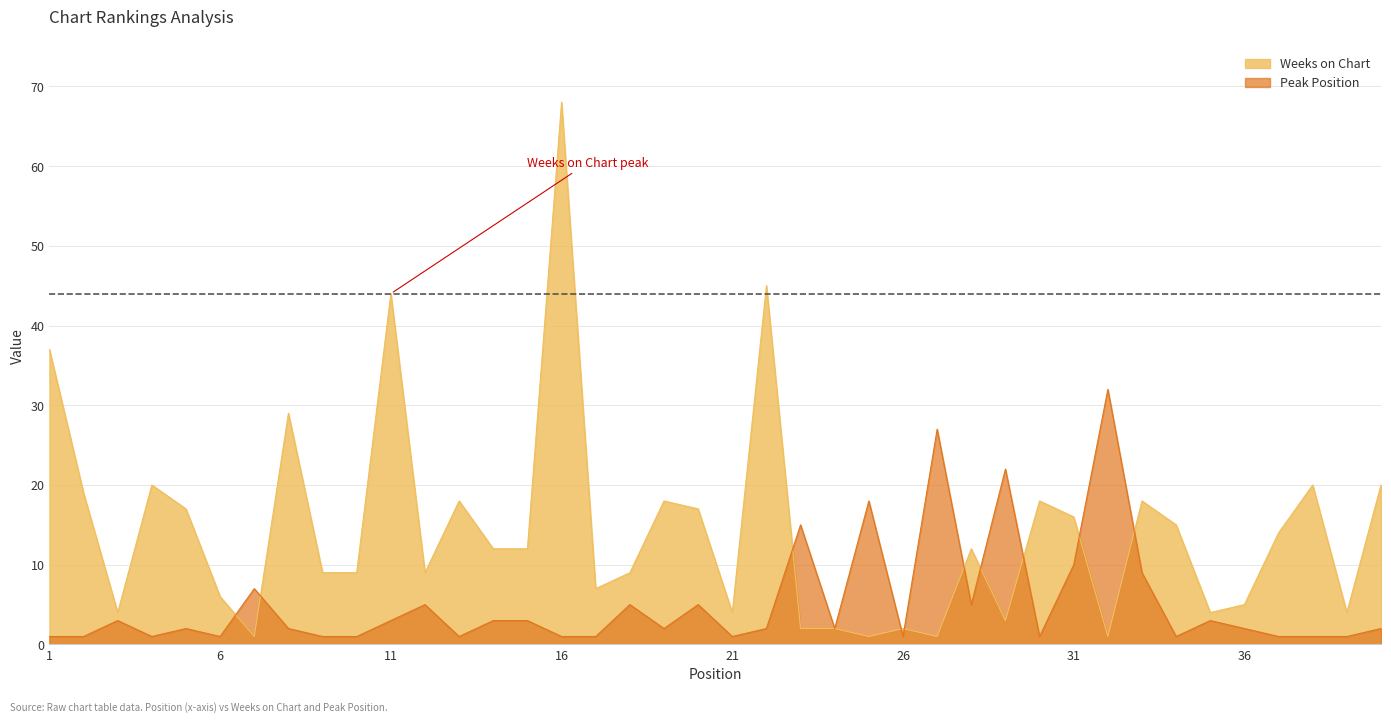

Where does the Peak Position series first go above 2?

3